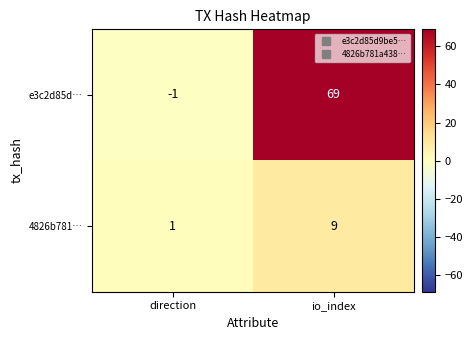

Is it true that e3c2d85d… equals 0 at direction?

False